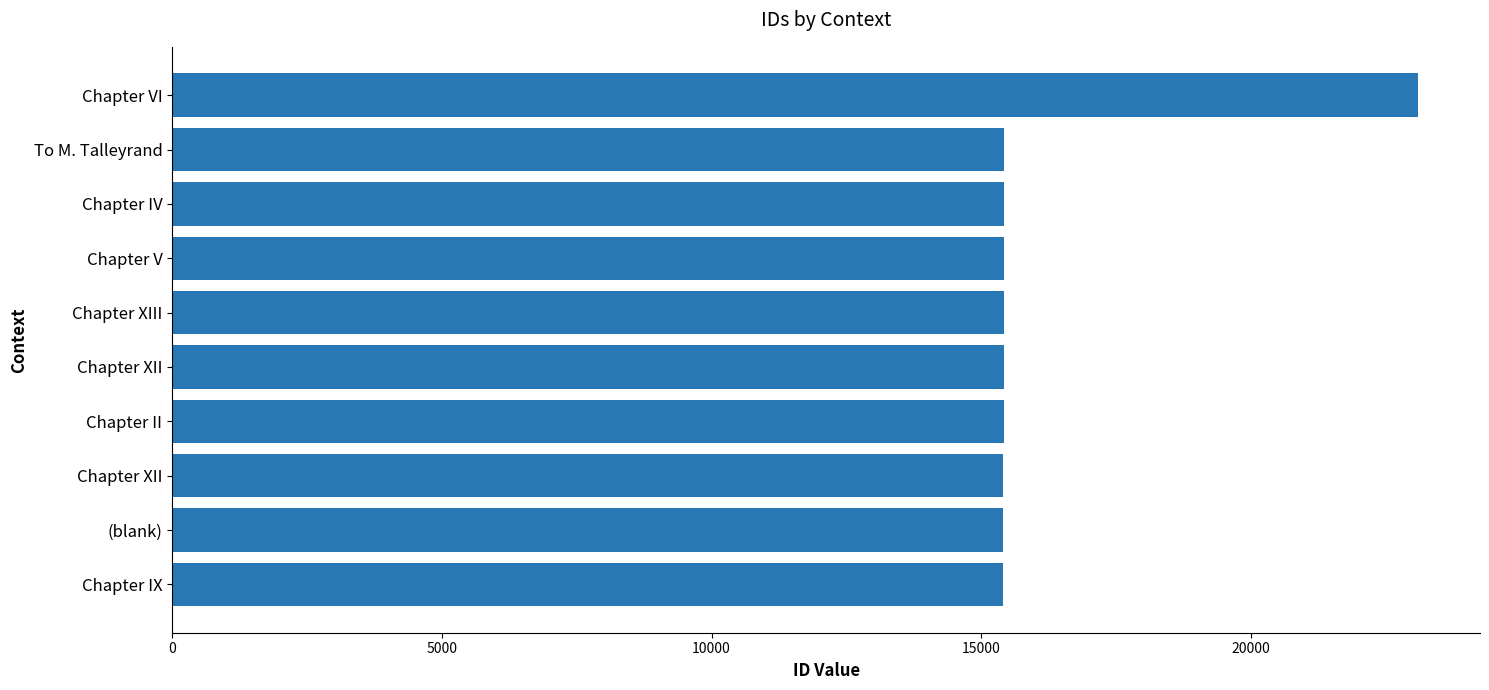

How many bars are there in total?

10